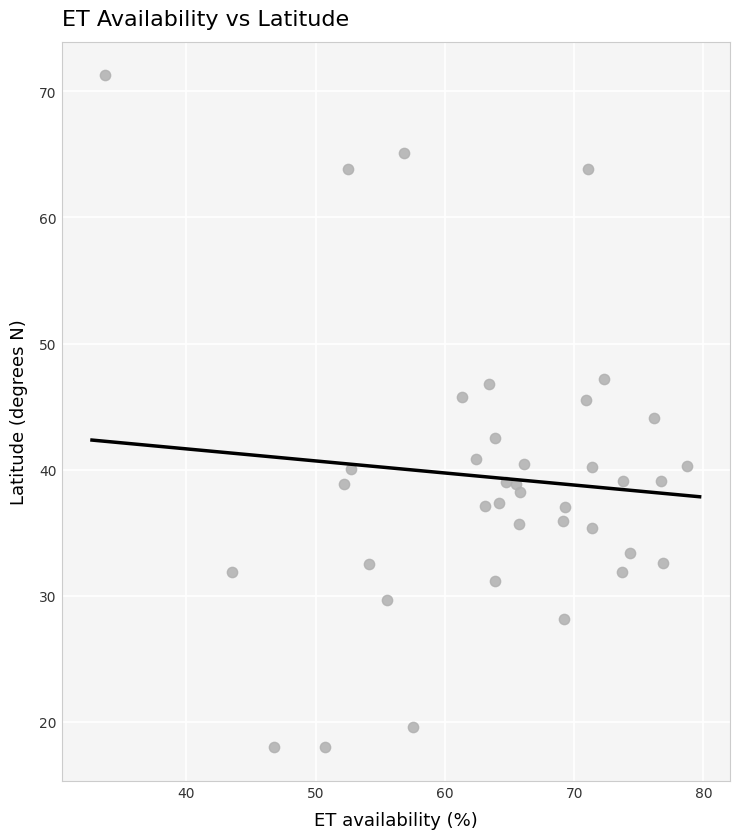

What is the range of X values (max minus min)?

45.0